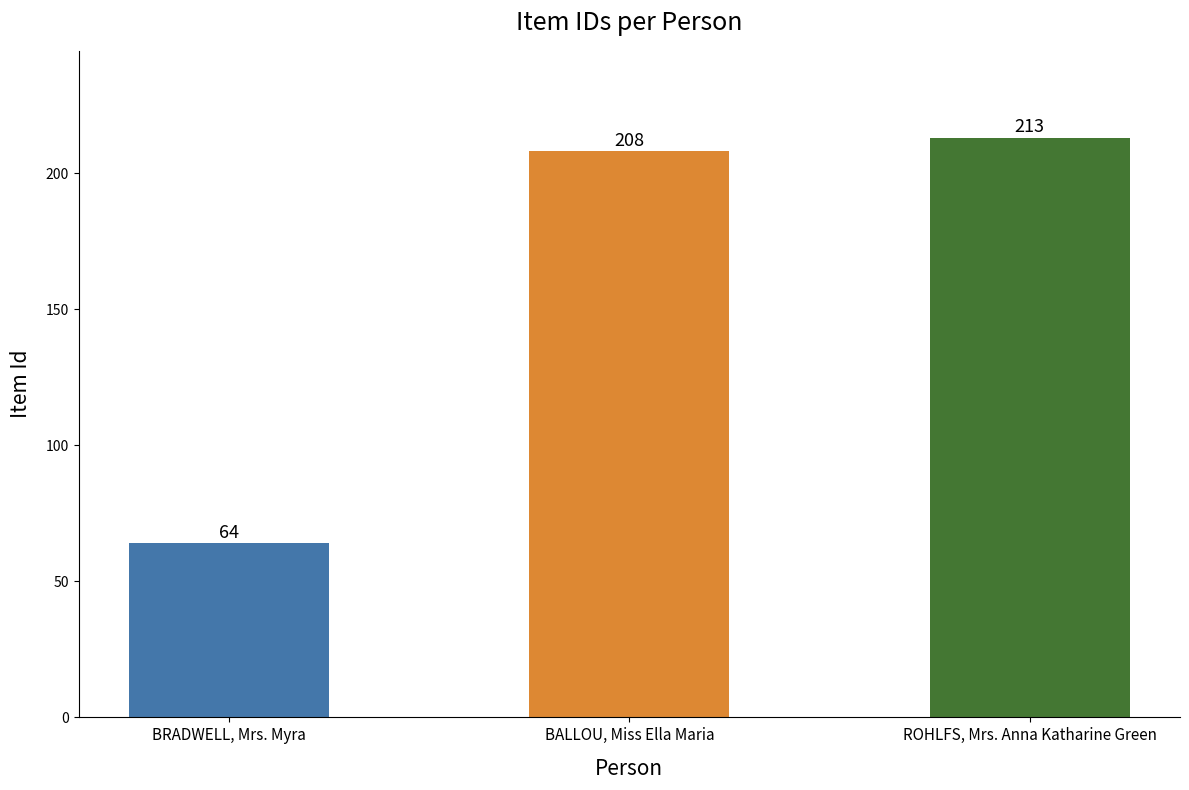

How many data points are less than 208?

1